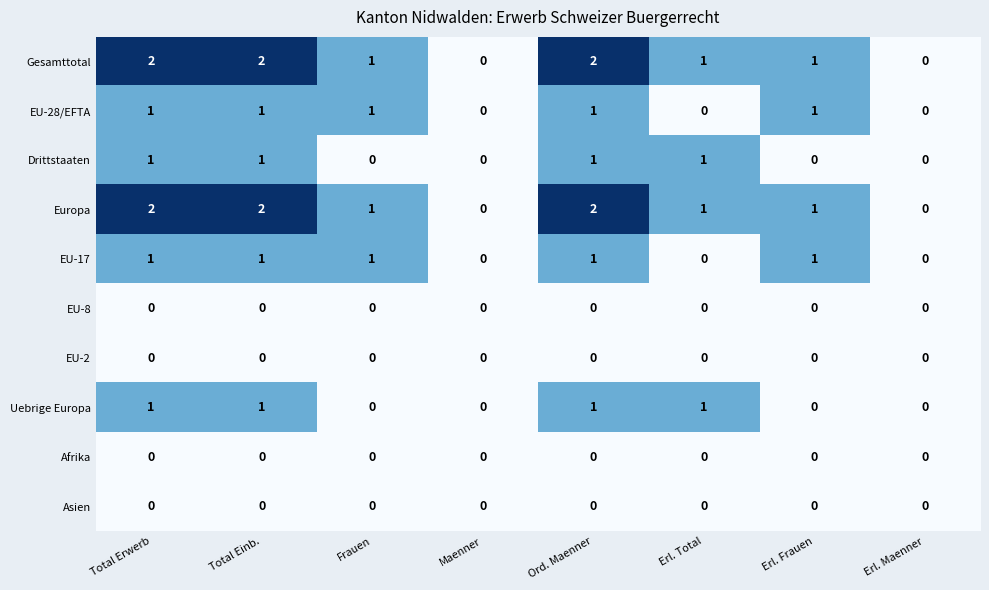

The value of Europa at Ord. Maenner is 1. True or false?

False